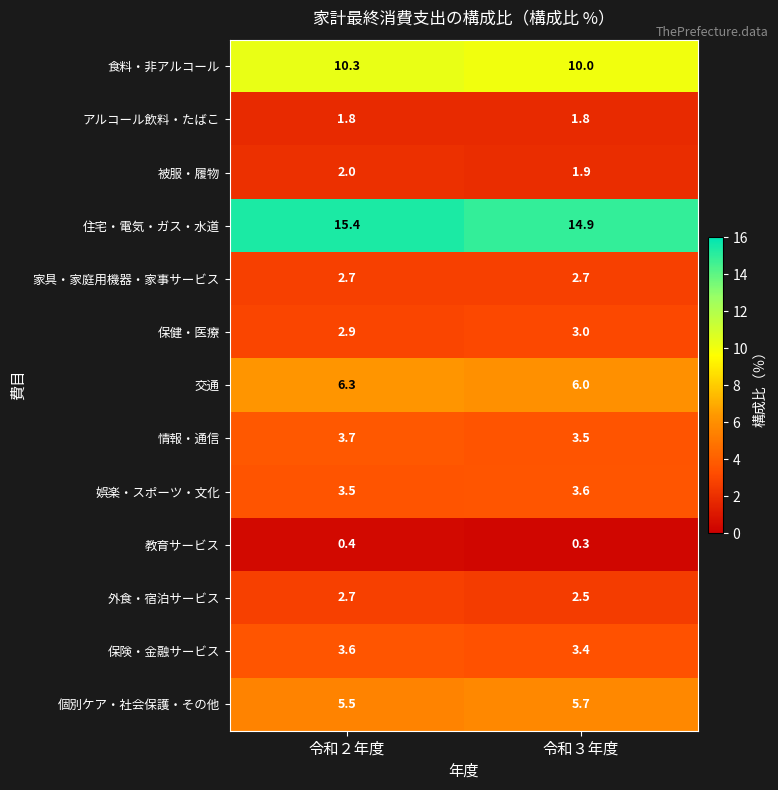

The 娯楽・スポーツ・文化 series shows 1.5 at 令和３年度. True or false?

False